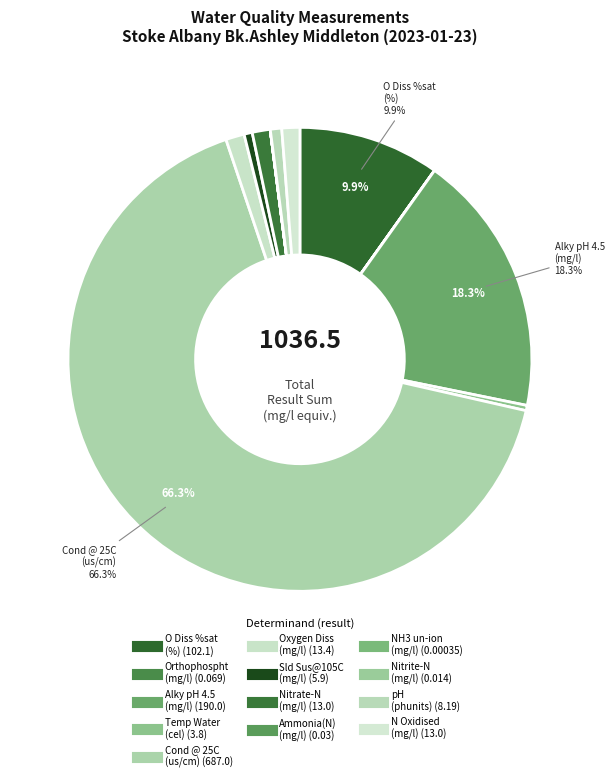

Count the number of slices in the pie.

13